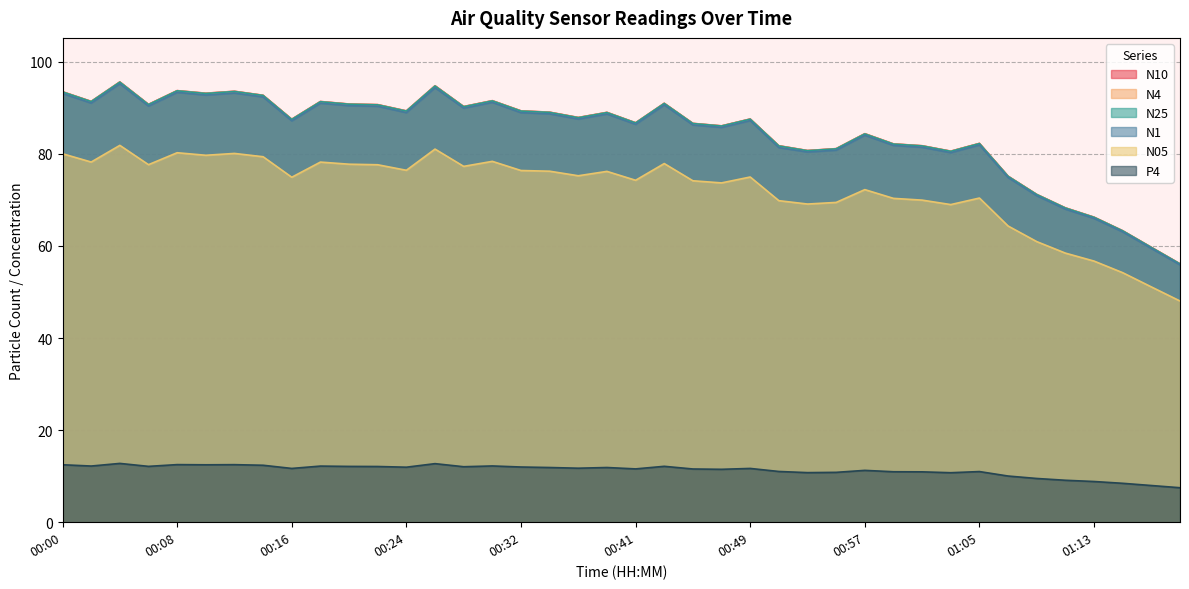

What is the average value of the N4 series?

84.5